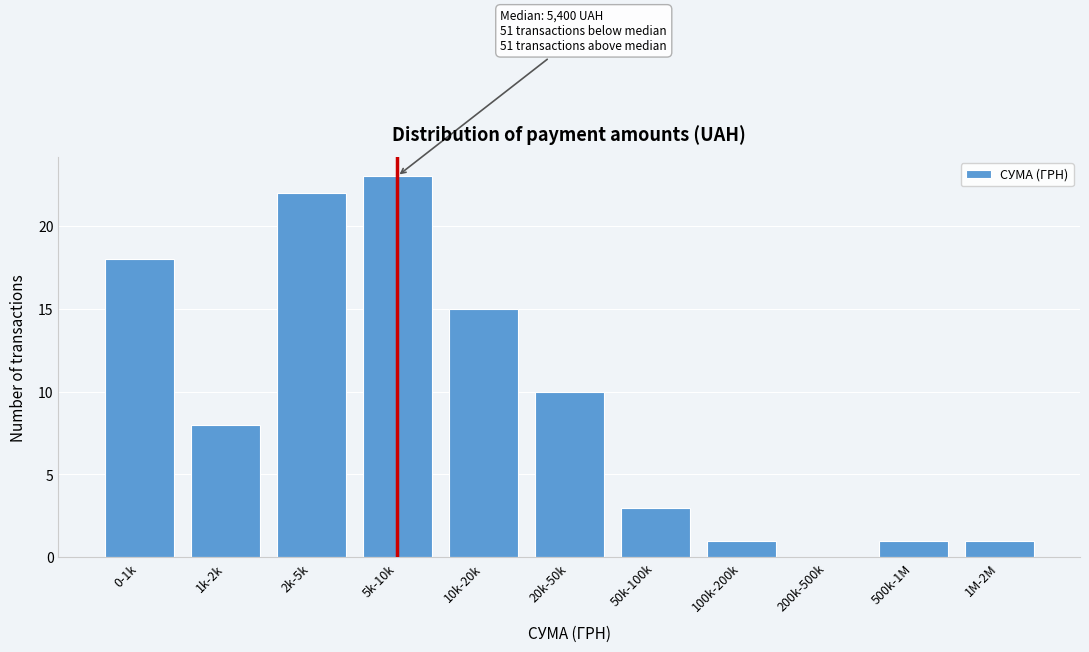

Reading left to right, what are all the values shown in this chart?

0-1k=18	1k-2k=8	2k-5k=22	5k-10k=23	10k-20k=15	20k-50k=10	50k-100k=3	100k-200k=1	200k-500k=0	500k-1M=1	1M-2M=1